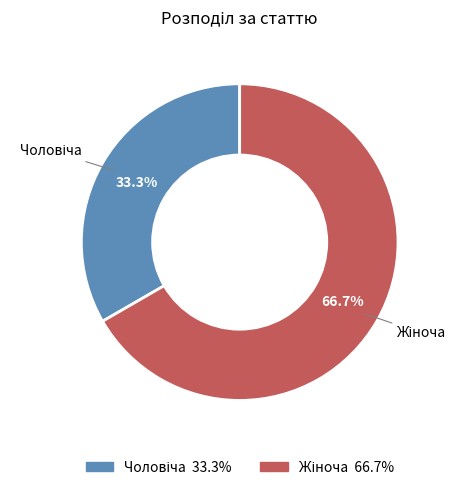

Is there any slice that represents more than half of the pie?

Yes